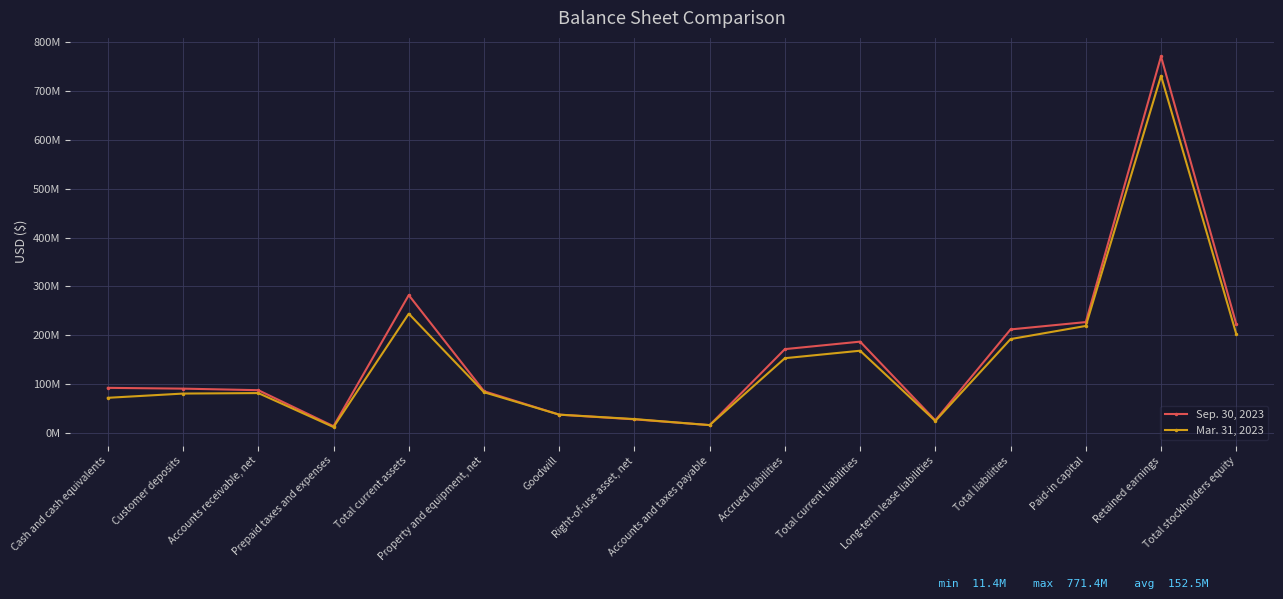

What is the total value across all series at Paid-in capital?

445295000